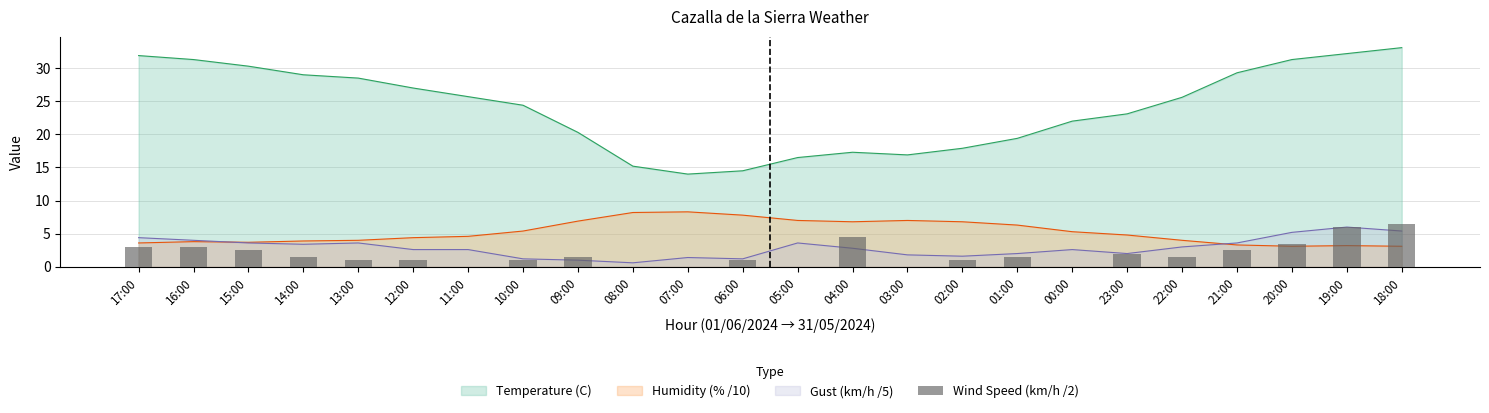

Are the bars horizontal?

No